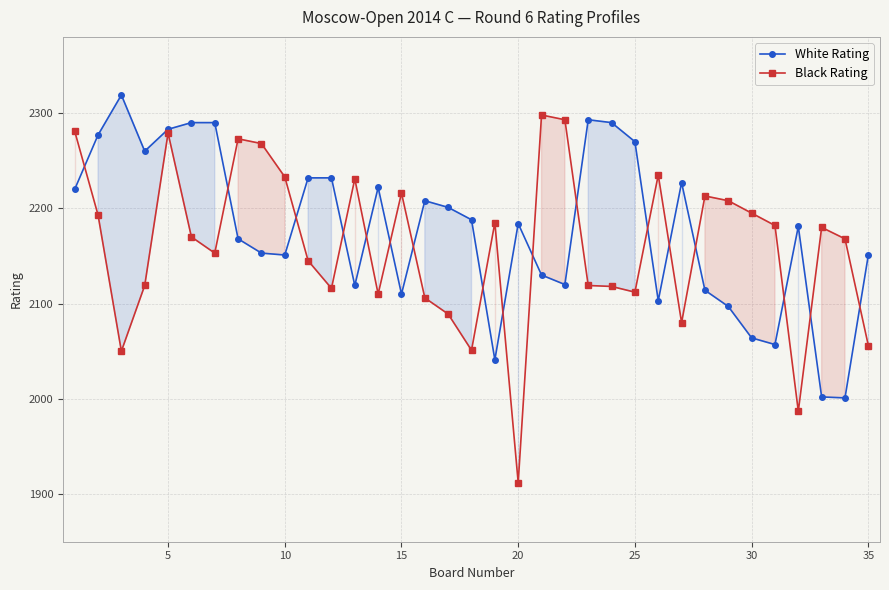

What is the lowest value of the Black Rating series?

1912